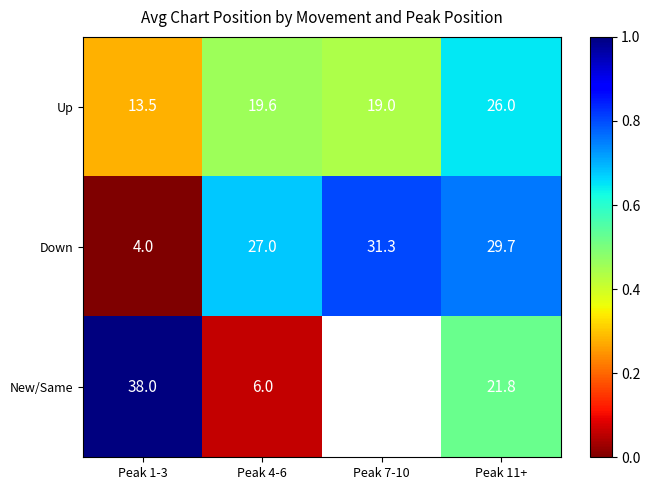

The Down series shows 0.4 at Peak 11+. True or false?

False